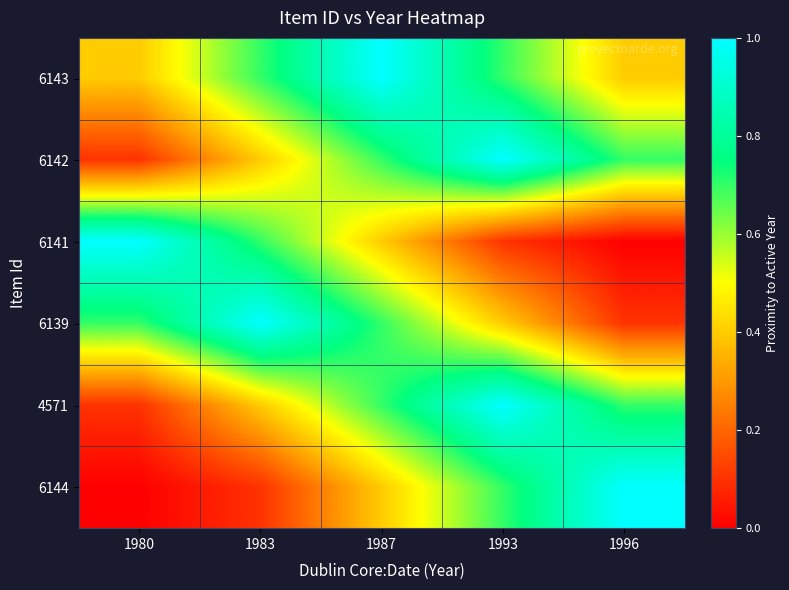

List the series in order of their peak value, highest first.

6143, 6142, 6141, 6139, 4571, 6144